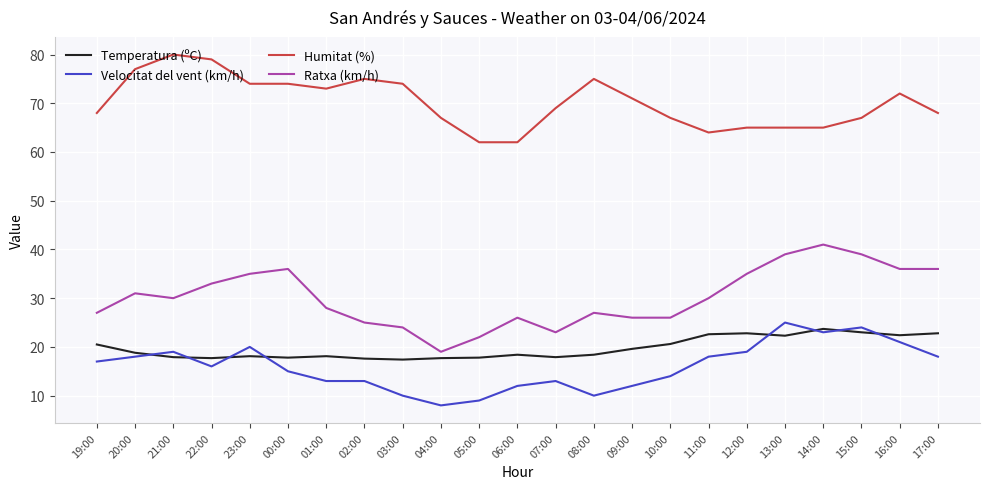

What is the difference between the Velocitat del vent (km/h) values at 23:00 and 13:00?

5.0